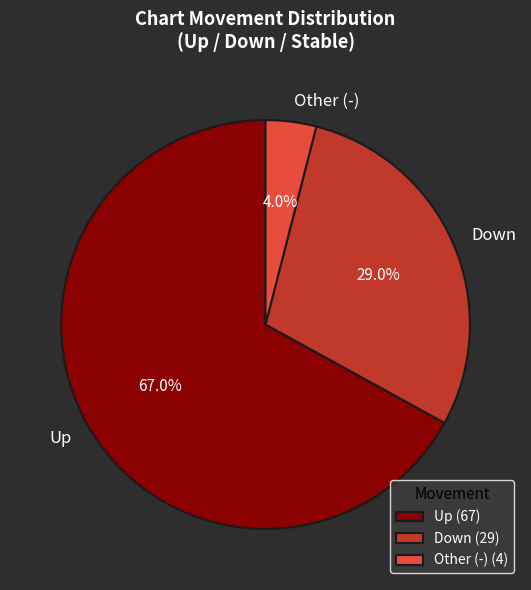

What percentage is NOT represented by Other (-)?

96.0%